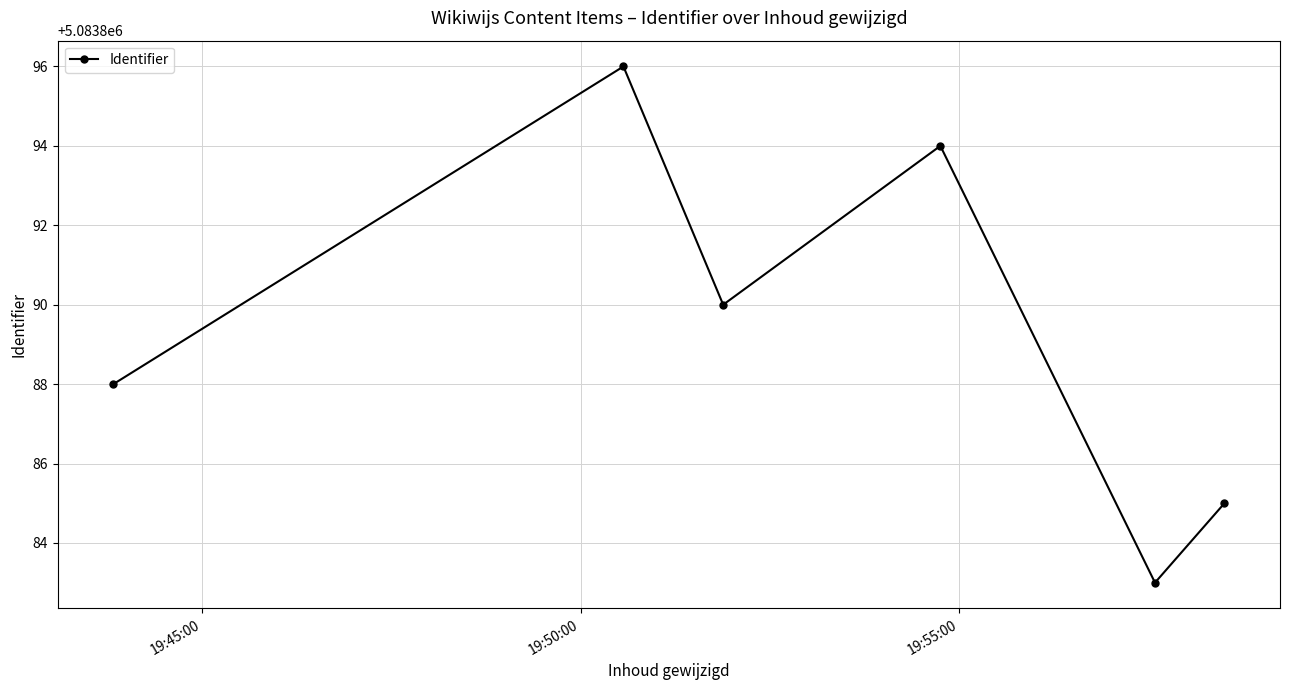

What is the smallest value displayed?

5083883